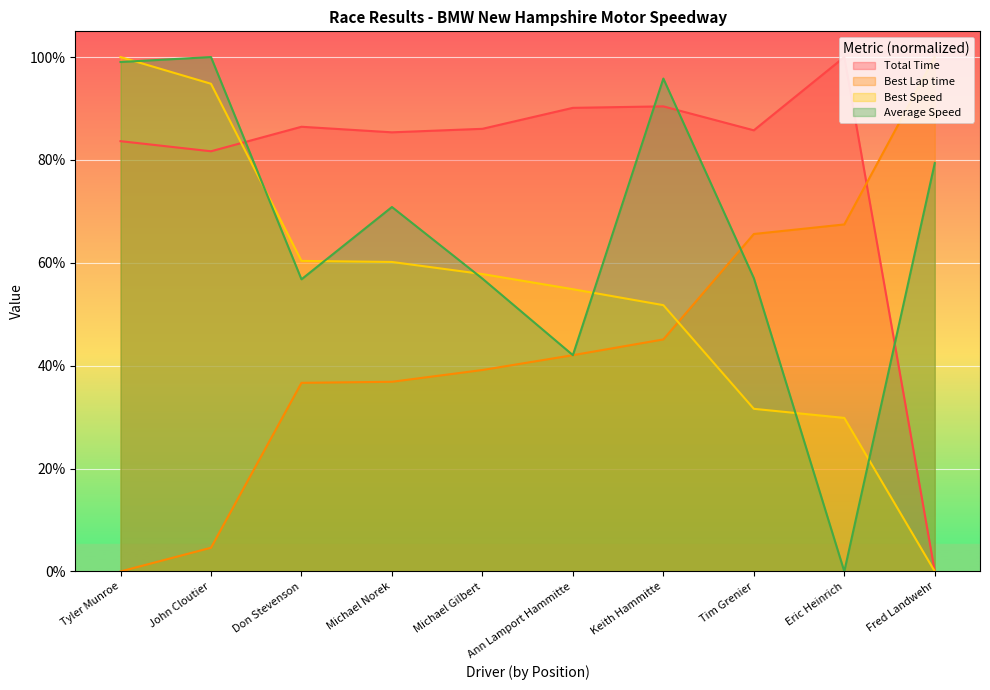

How many positive values does the Best Lap time series have?

9